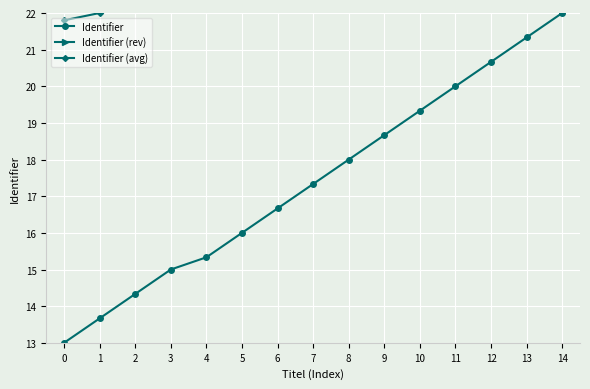

Where is Identifier (avg) nearest to the value 23?

6